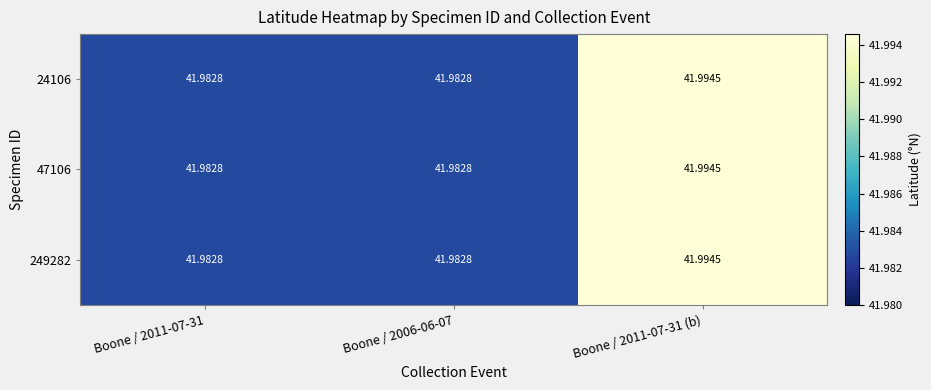

Rank the series by their maximum value, from lowest to highest.

24106, 47106, 249282